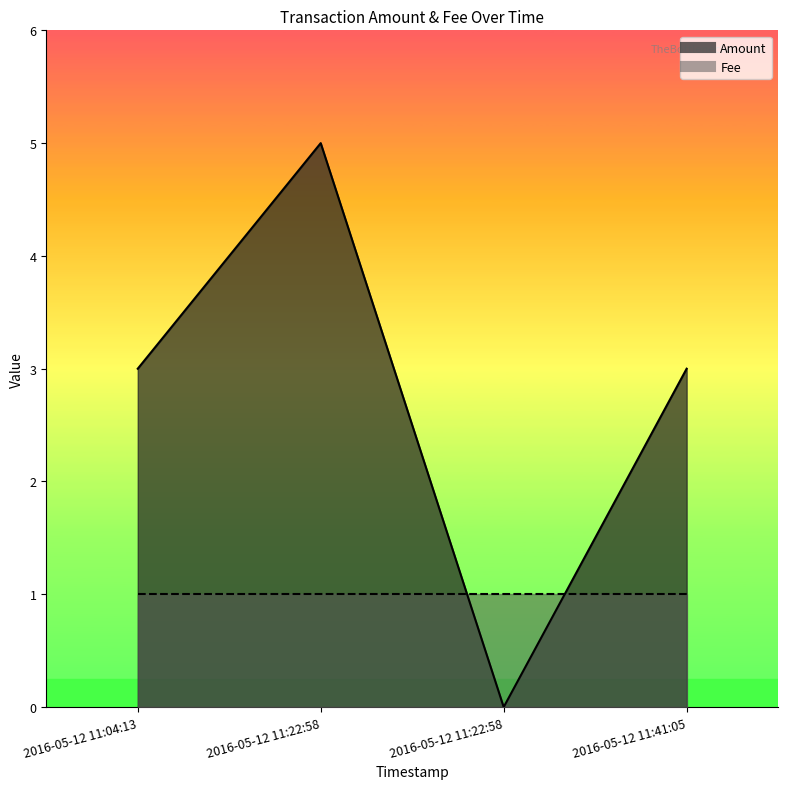

What is the label of the 2nd point from the left?

2016-05-12 11:22:58